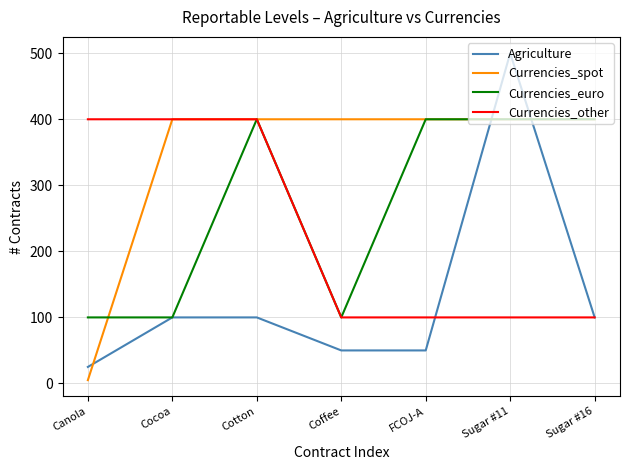

List the series in order of their overall mean, lowest first.

Agriculture, Currencies_other, Currencies_euro, Currencies_spot